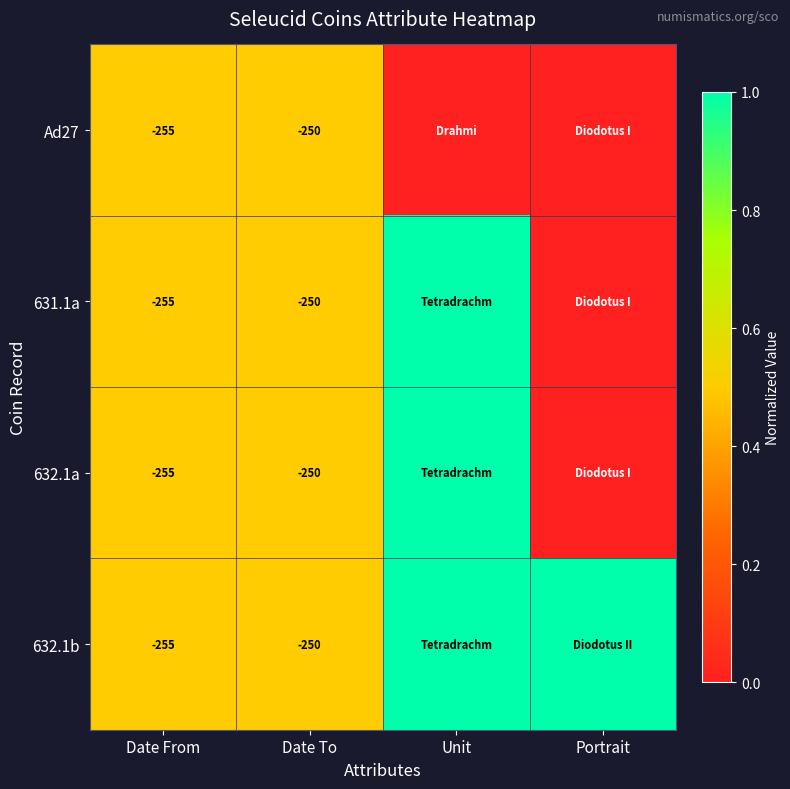

What is the sum of the 632.1a values at Date To and Date From?

-505